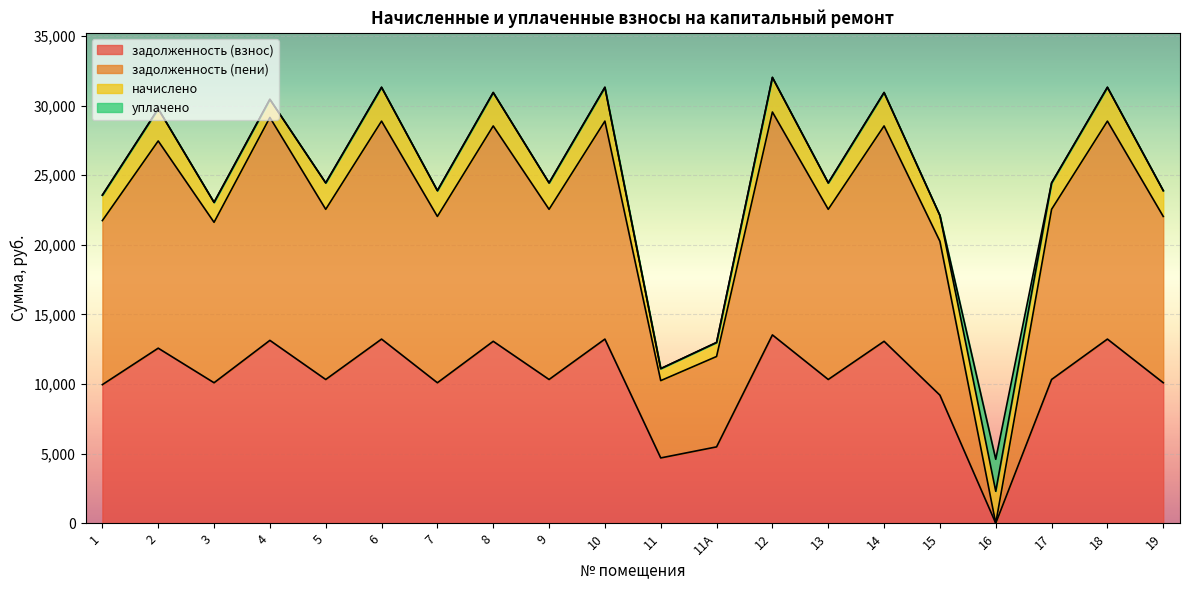

Where does the задолженность (взнос) series first go above 10328?

2